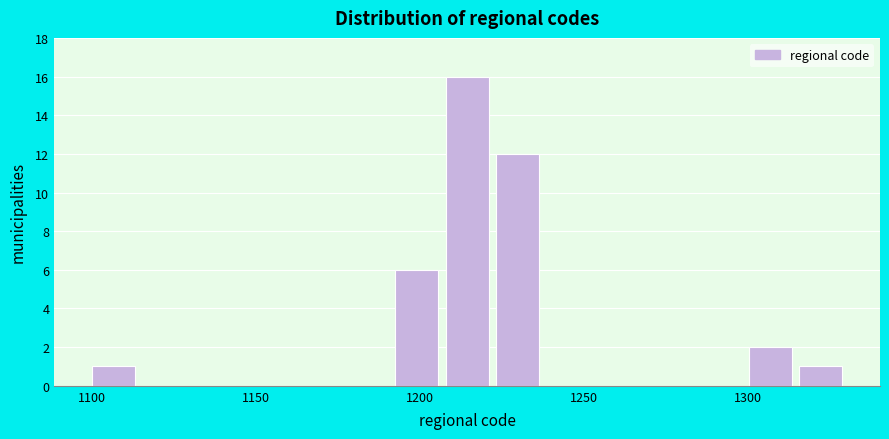

Read against the x-axis, roughly where is the centre of the tallest bar?

1215